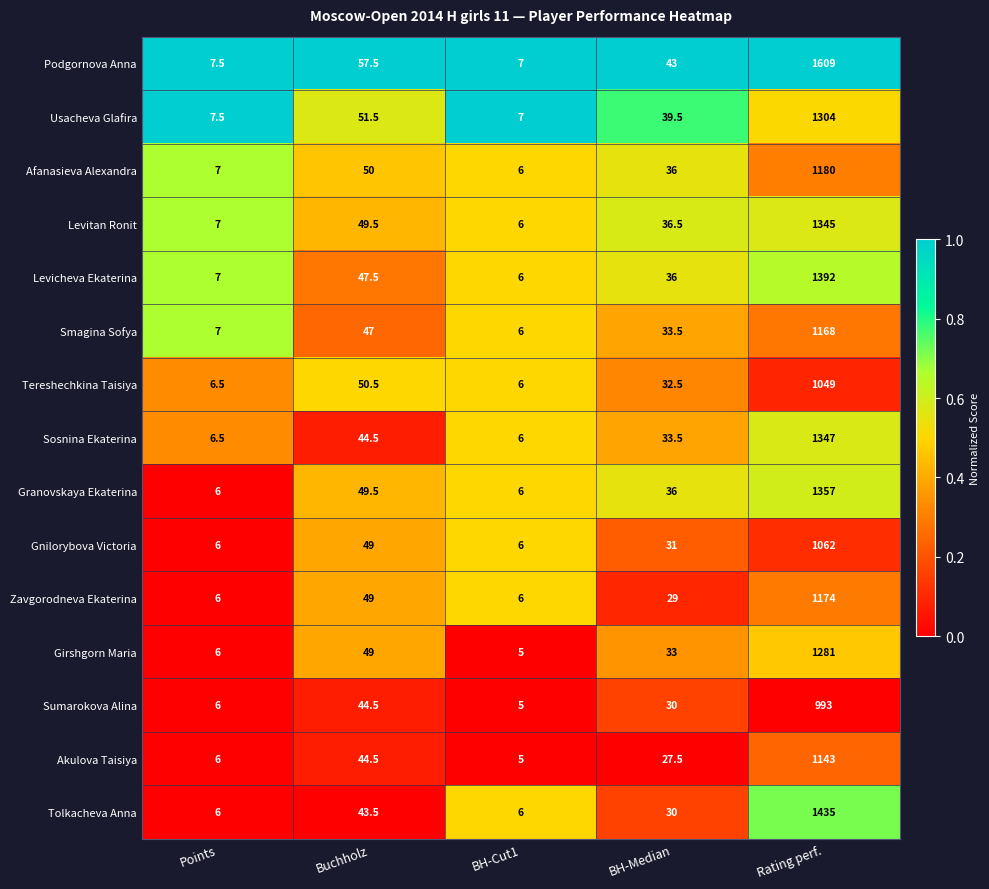

Which category has the lowest value across all series?

BH-Cut1